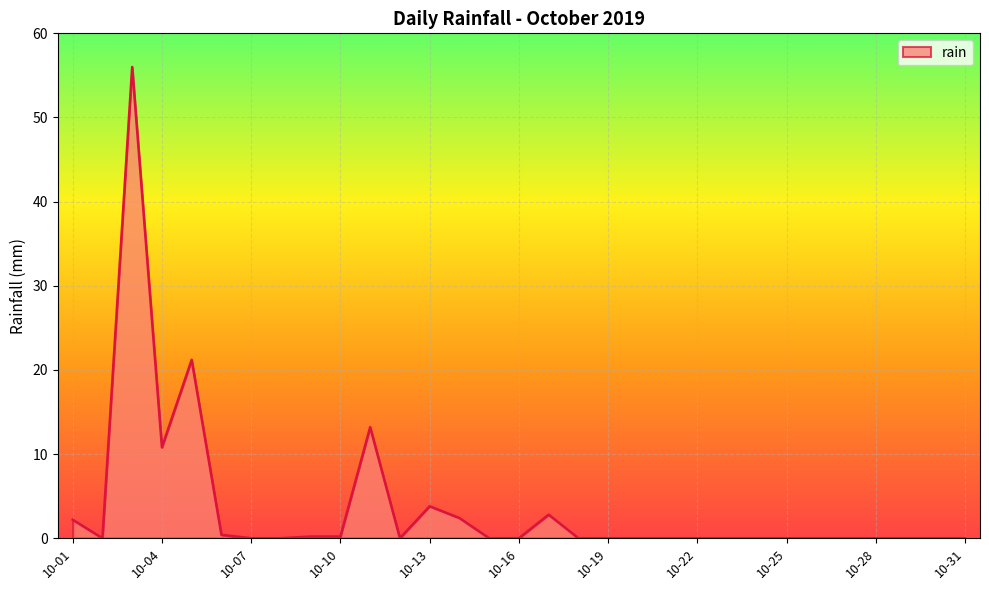

What is the difference between the maximum and minimum values?

56.0